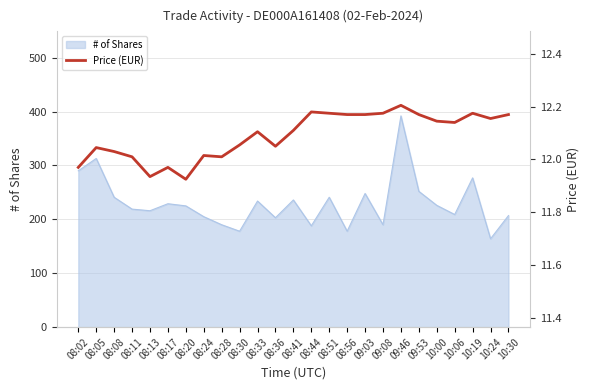

The value of # of Shares at 10:06 is 209. True or false?

True